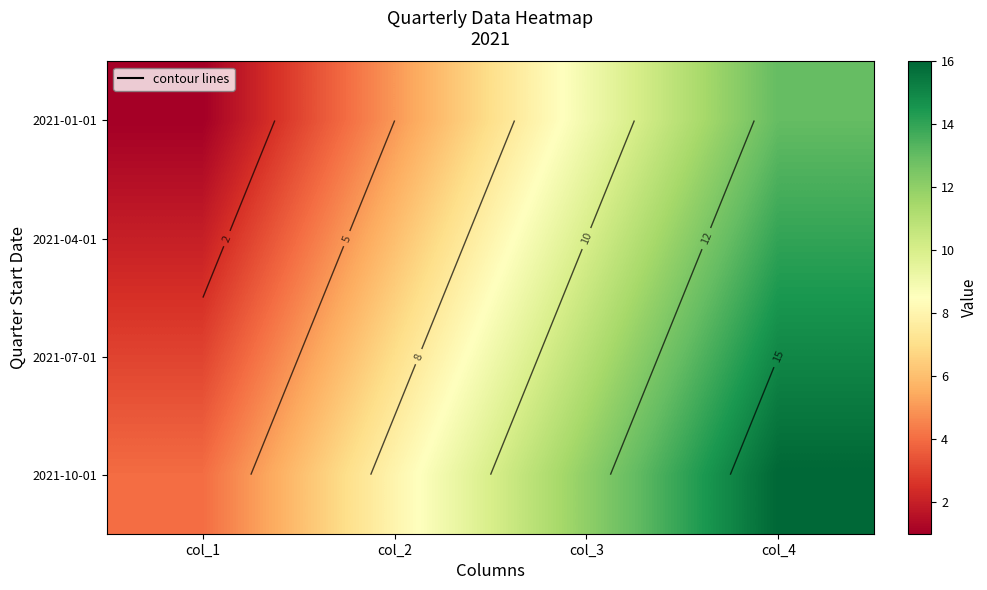

Where is 2021-07-01 nearest to the value 9?

col_2